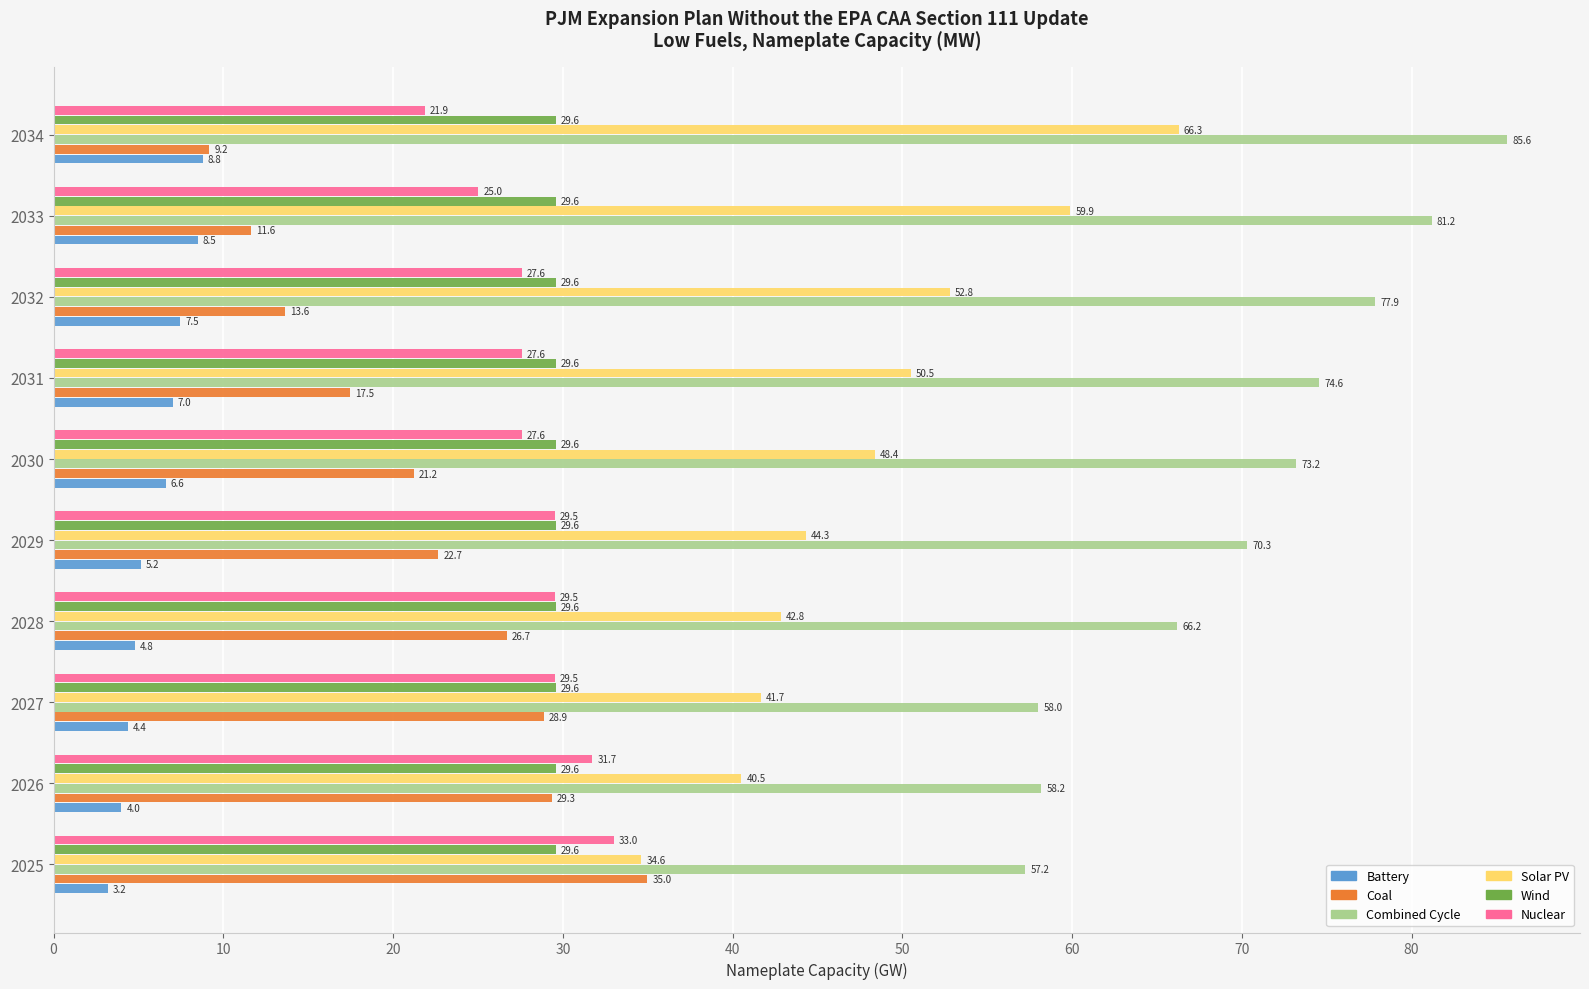

The value of Coal at 2026 is 29.3. True or false?

True